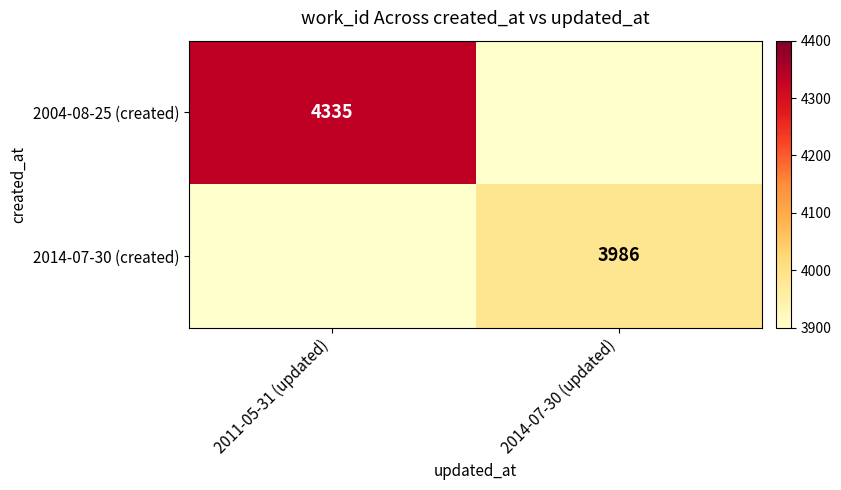

Which category has the lowest value across all series?

2014-07-30 (updated)